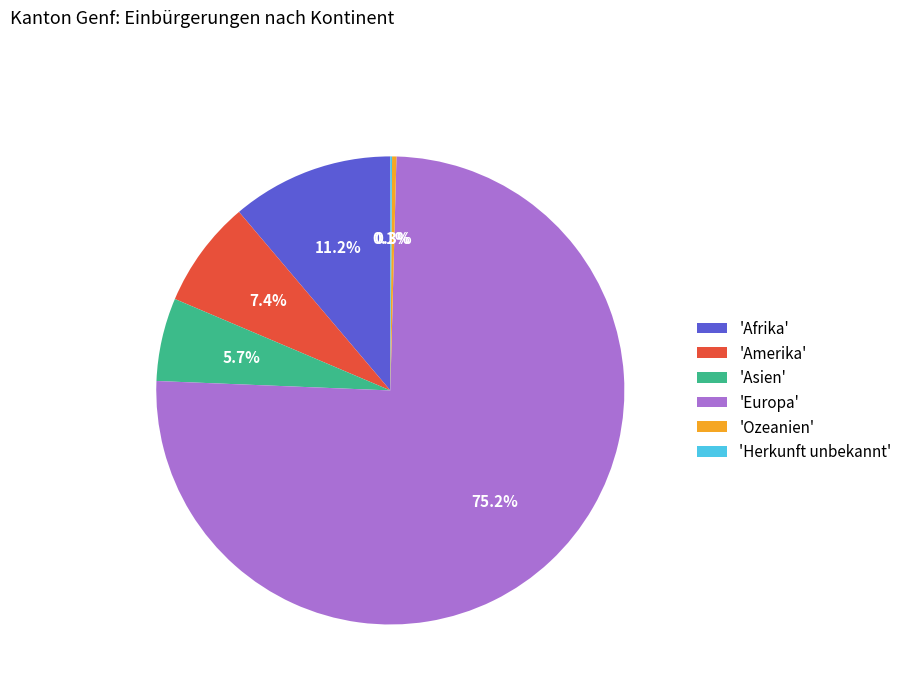

To the nearest percent, what is the difference between the largest and smallest slice percentages?

75%